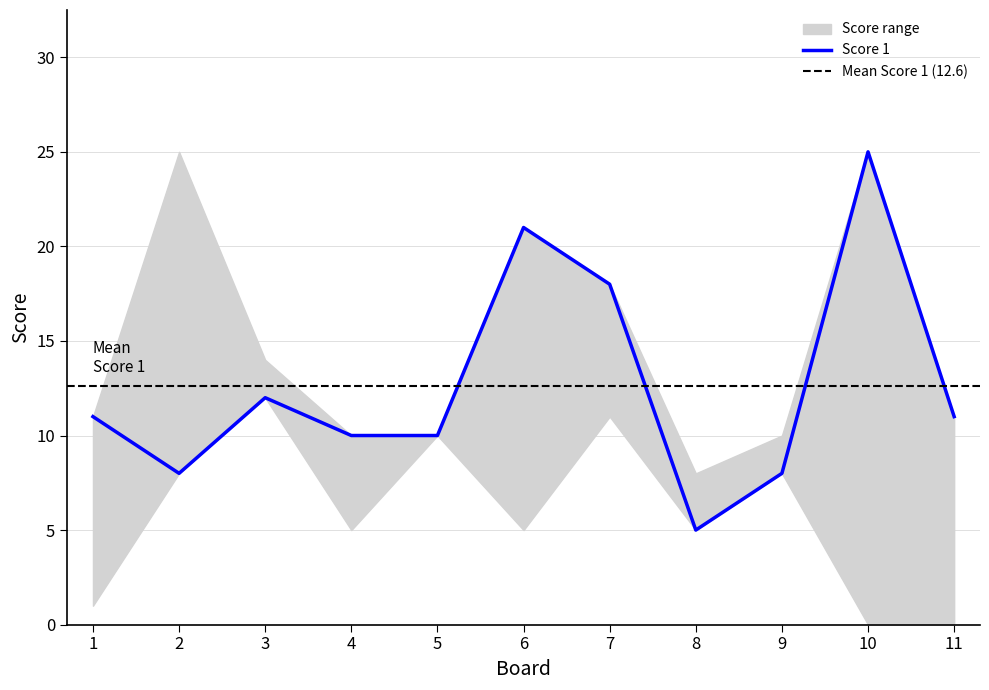

True or false: the data shows 17 at 3.

False